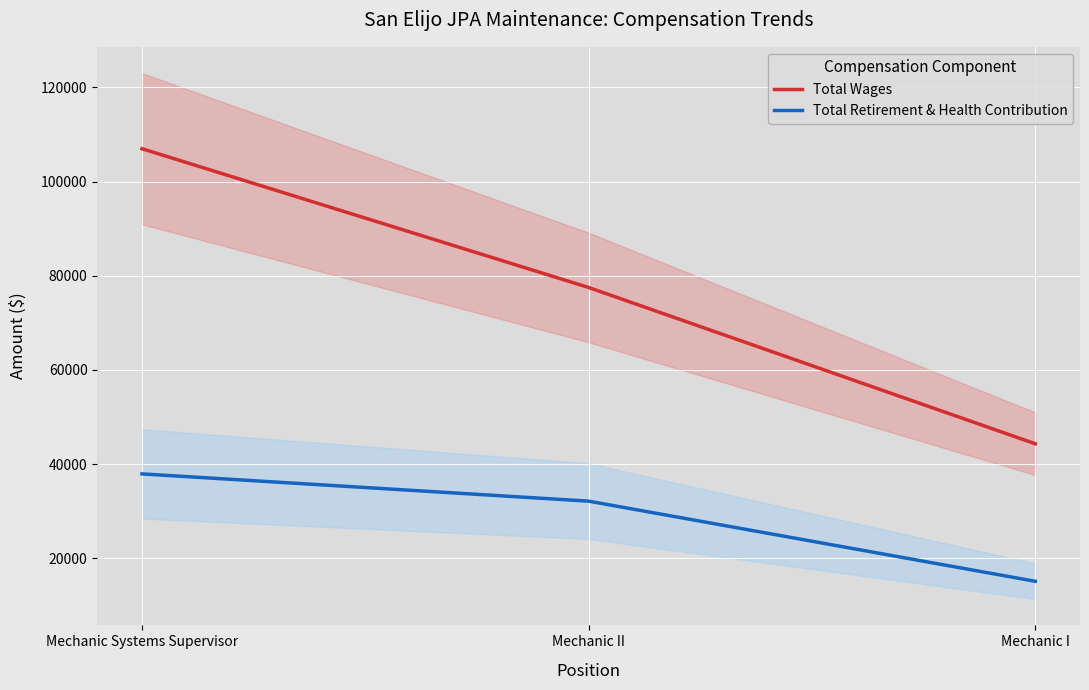

What is the difference between the maximum and second lowest values in the Total Retirement & Health Contribution series?

5790